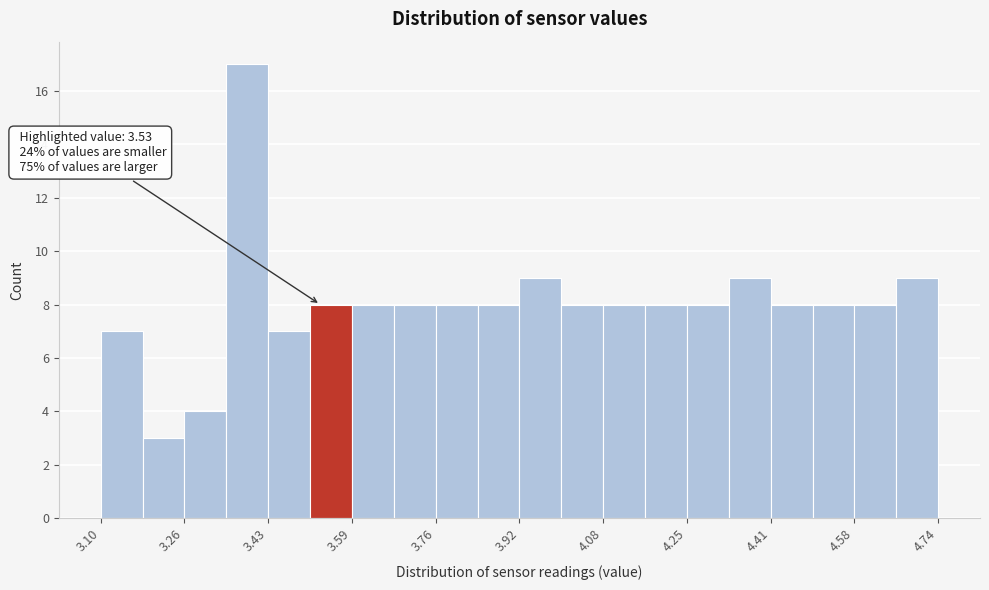

Which range on the x-axis has the tallest bar?

3.346 to 3.428